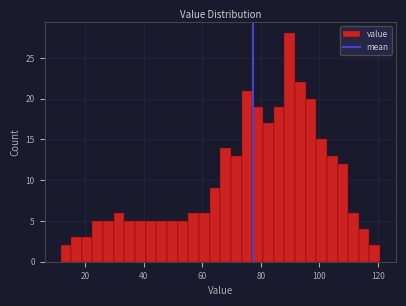

Around what value on the x-axis is the tallest bar? Give the approximate position of its centre, as read against the axis.

90